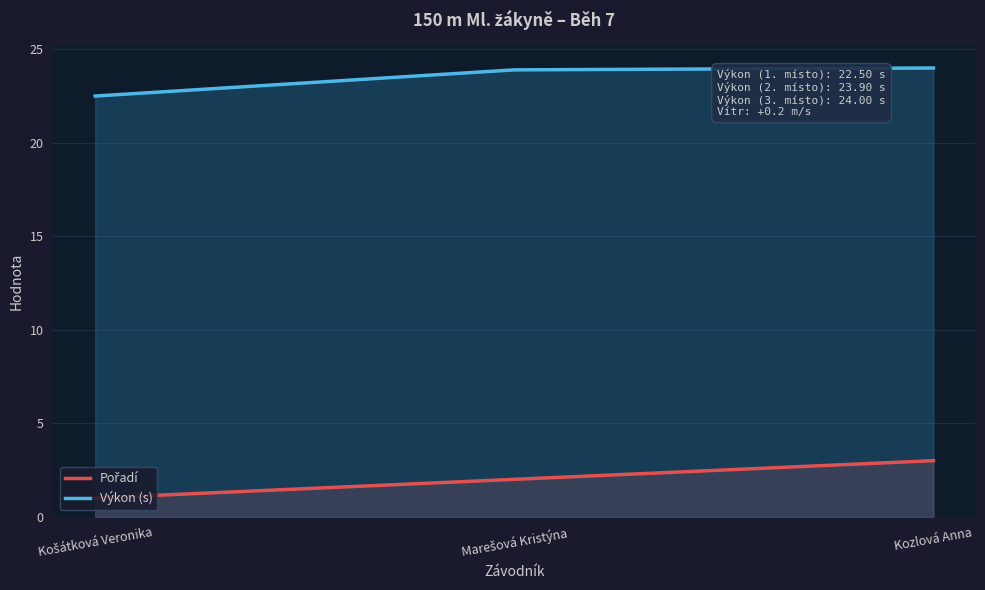

What is the label of the 2nd point from the left?

Marešová Kristýna